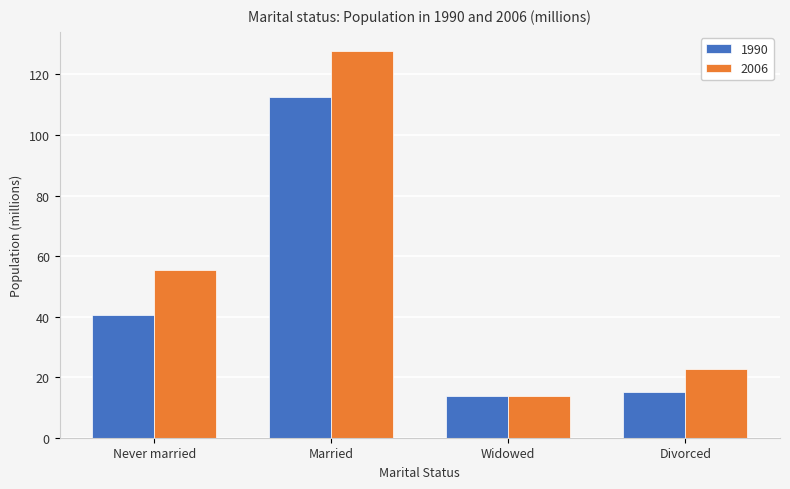

At which category does the chart reach its minimum across all series?

Widowed